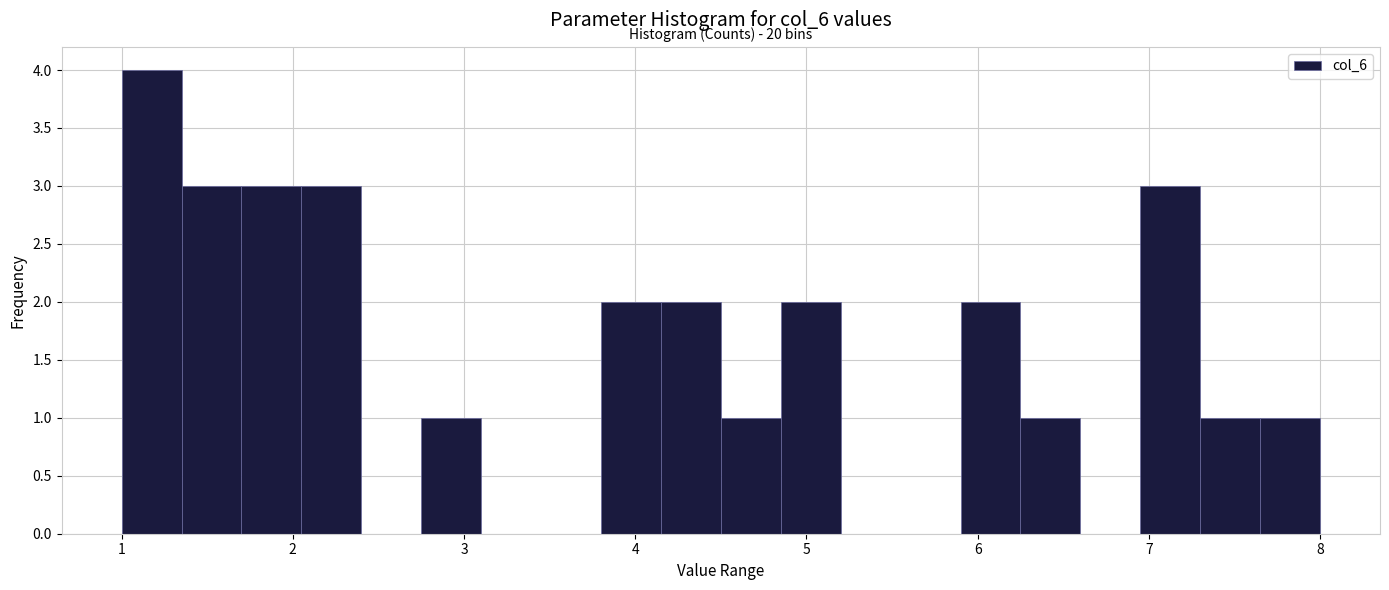

Read against the x-axis, roughly where is the centre of the tallest bar?

1.2